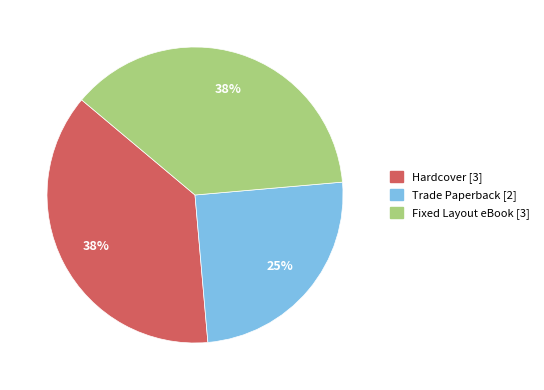

To the nearest percent, what is the average slice percentage?

33%